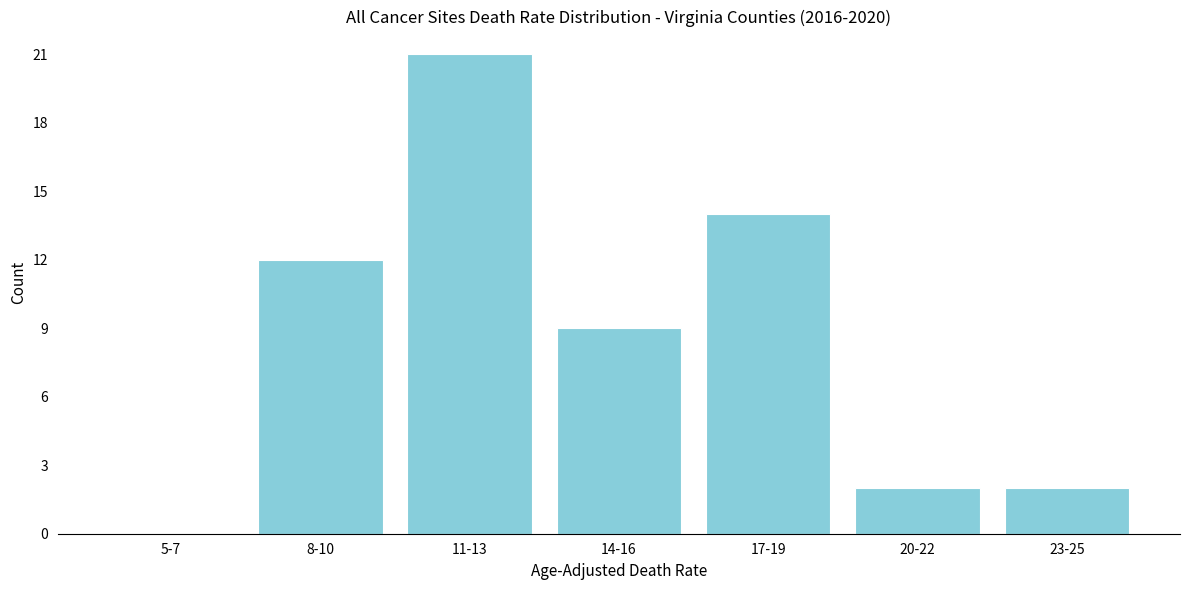

Reading right to left, transcribe all the data shown in this chart.

23-25=2	20-22=2	17-19=14	14-16=9	11-13=21	8-10=12	5-7=0